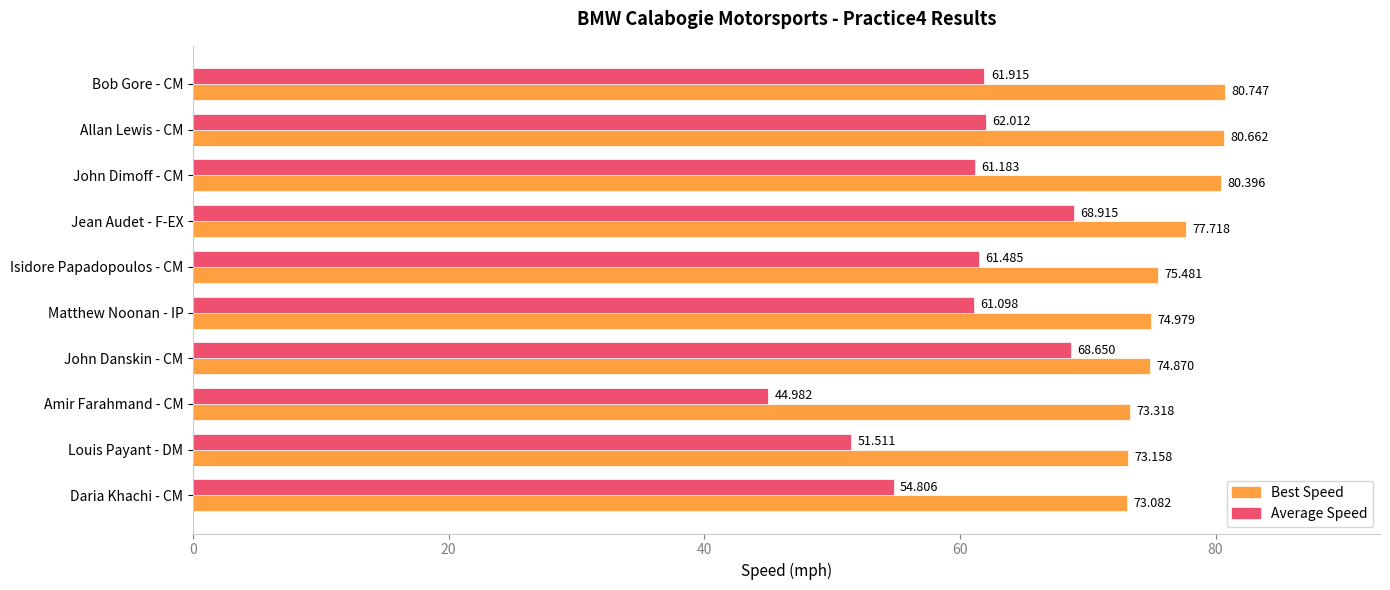

At which category does the chart reach its minimum across all series?

Amir Farahmand - CM